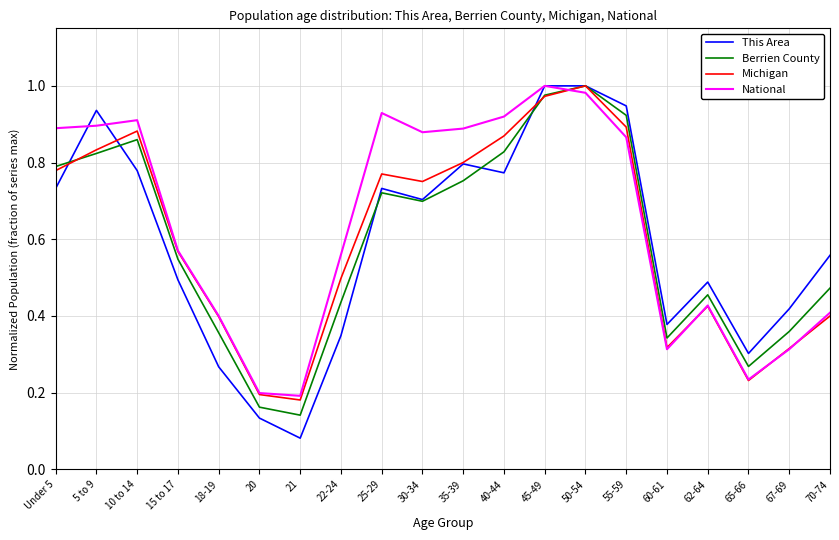

What is the total value across all series at 22-24?

1.8